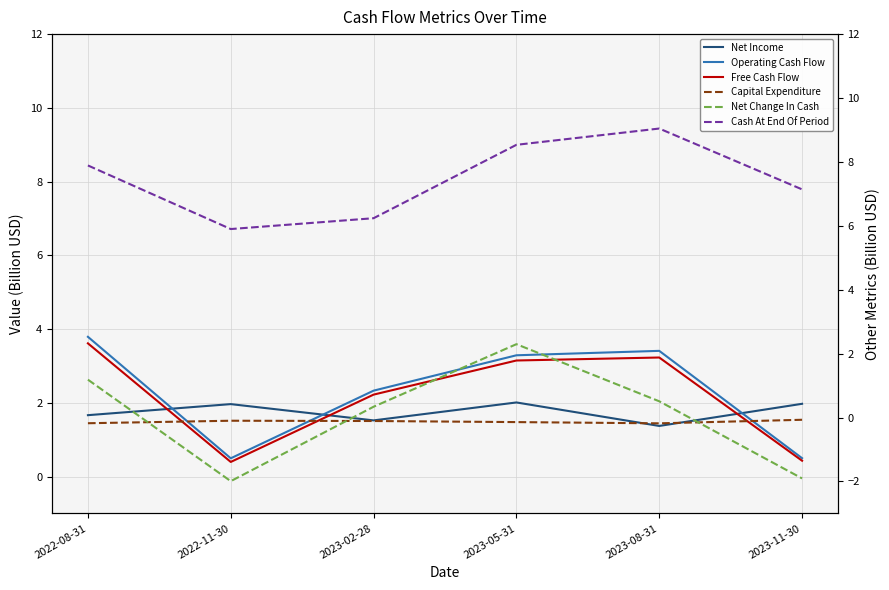

Between which two adjacent categories do Net Change In Cash and Capital Expenditure first intersect?

2022-08-31 and 2022-11-30